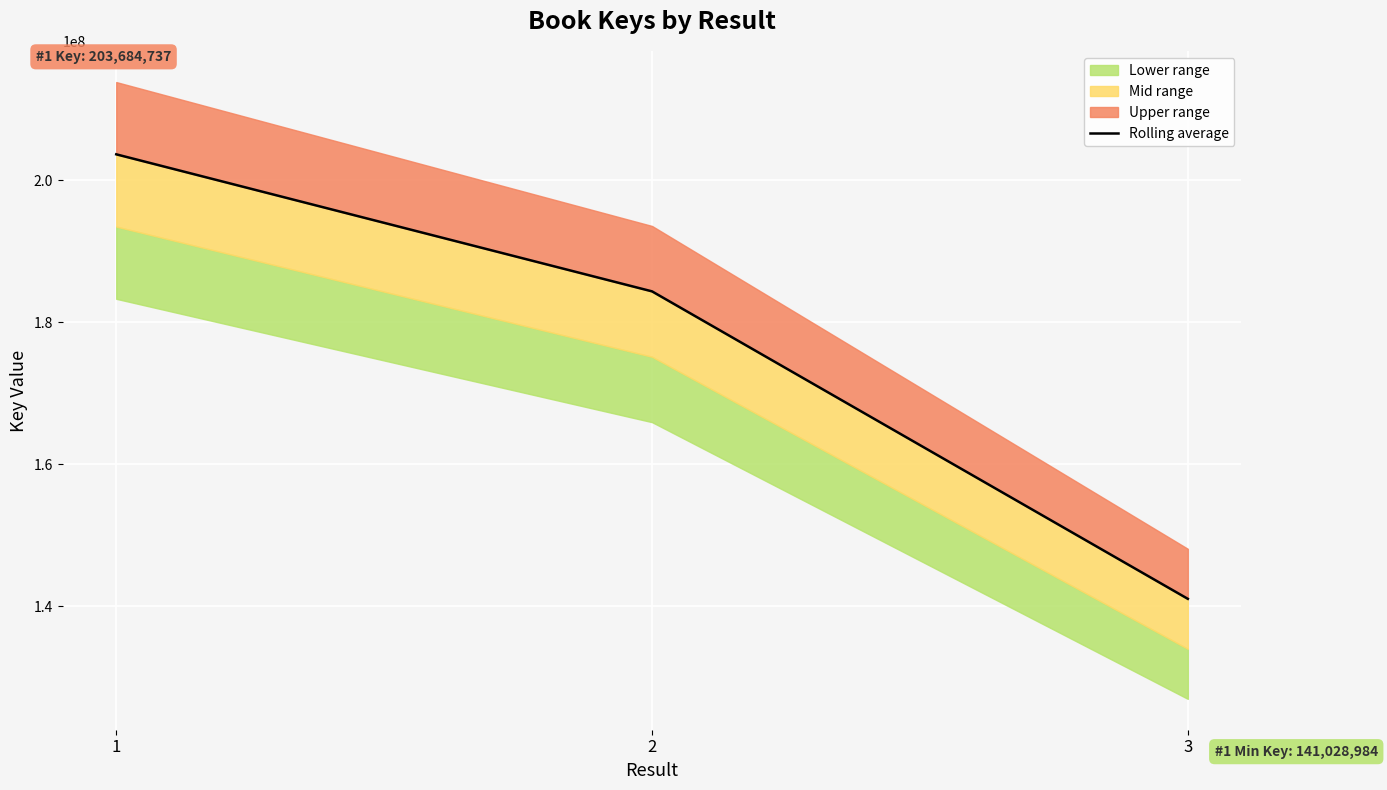

Reading right to left, extract all data points from this chart.

141028984	184367036	203684737